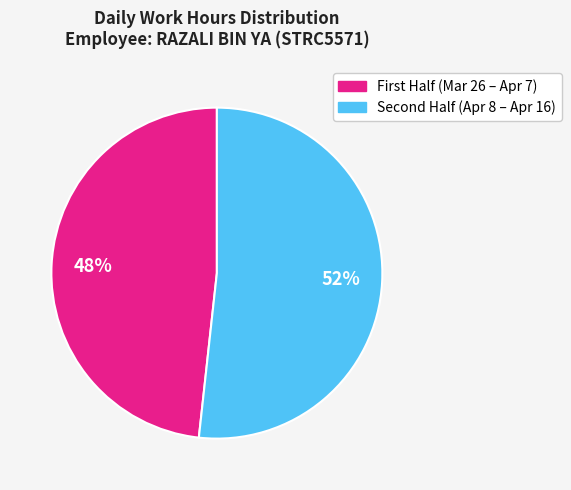

To the nearest percent, what is the average slice percentage?

50%